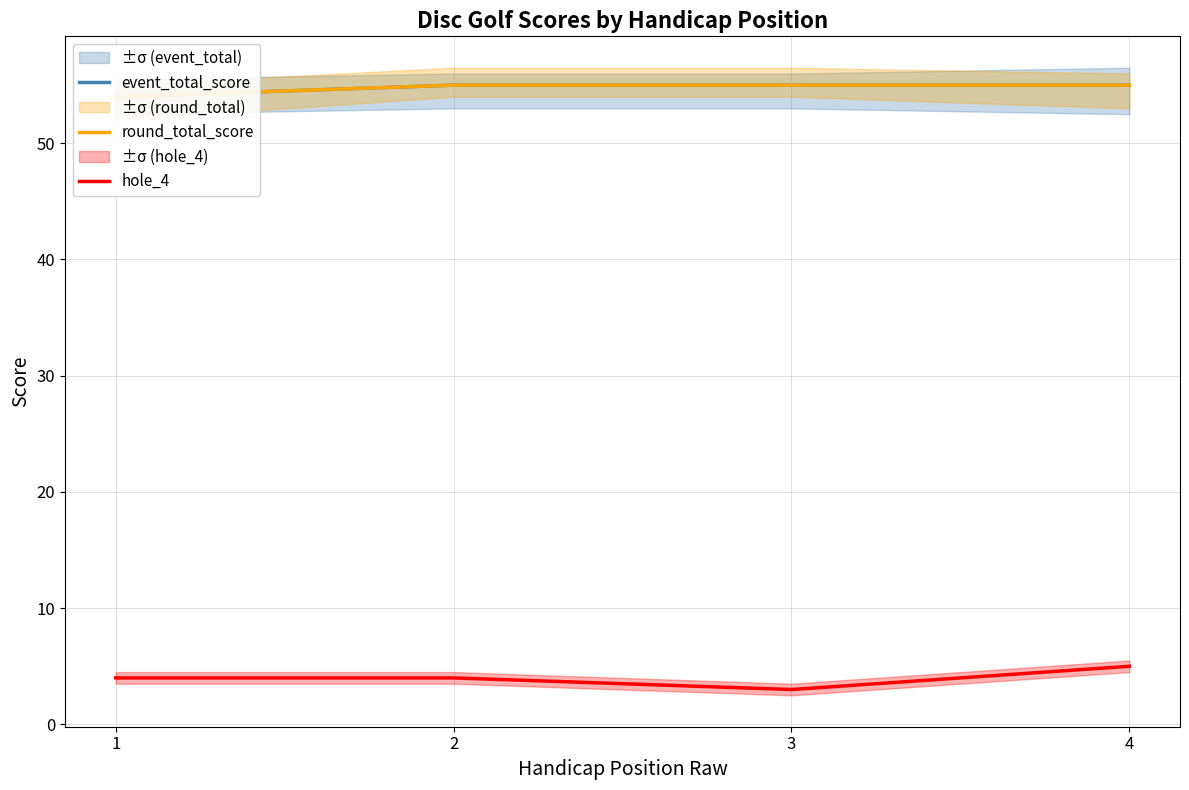

Reading left to right, what are all the values shown in this chart?

event_total_score: 1=54	2=55	3=55	4=55
round_total_score: 1=54	2=55	3=55	4=55
hole_4: 1=4	2=4	3=3	4=5